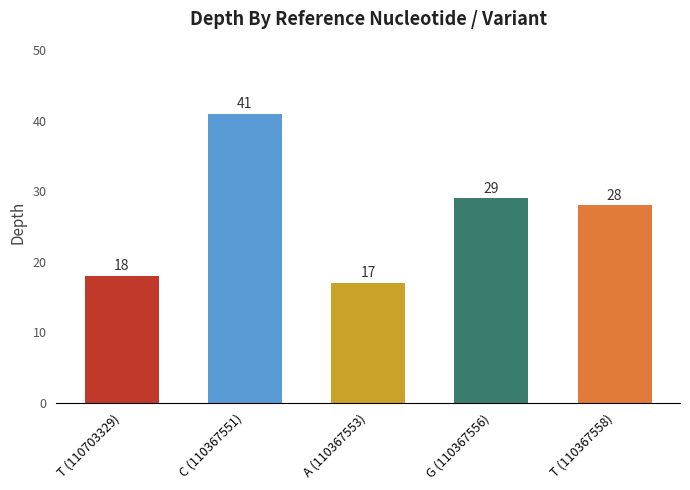

What is the change in value from T (110703329) to C (110367551)?

+23